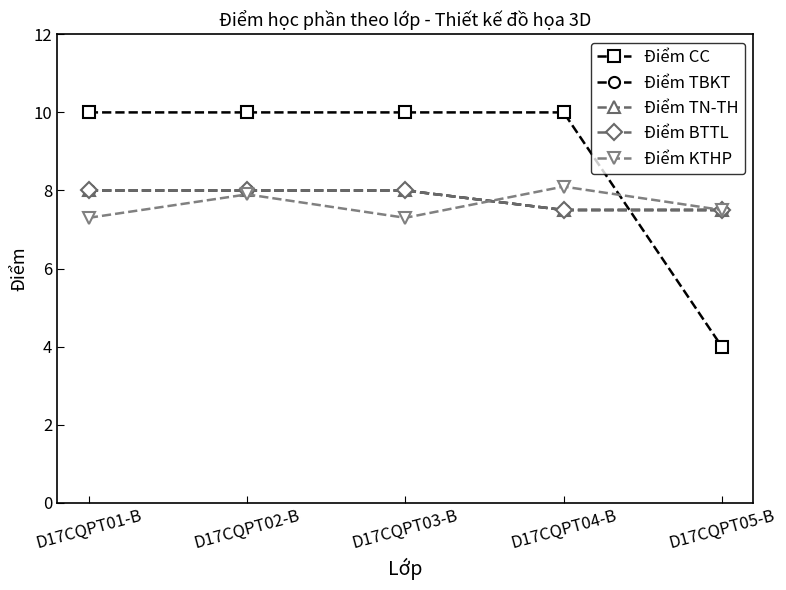

Does the chart have visible grid lines?

No